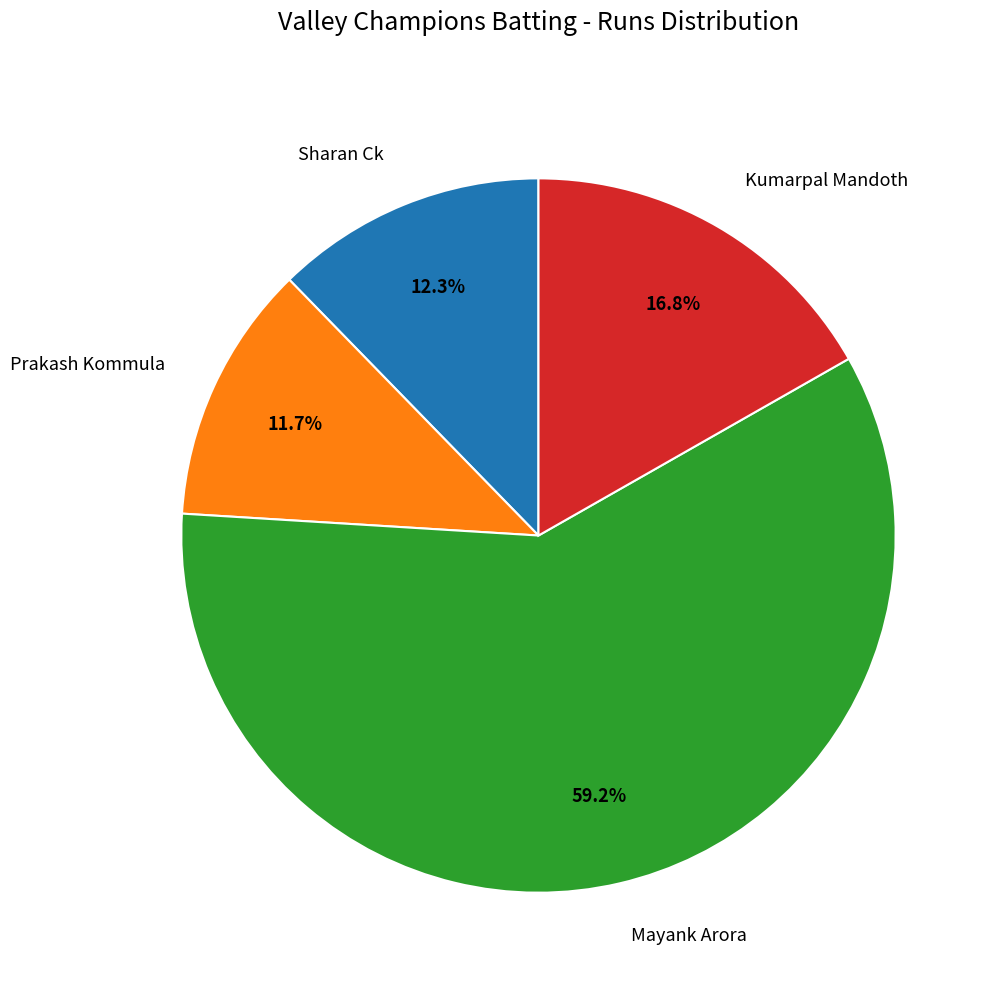

Which slice is the largest?

Mayank Arora